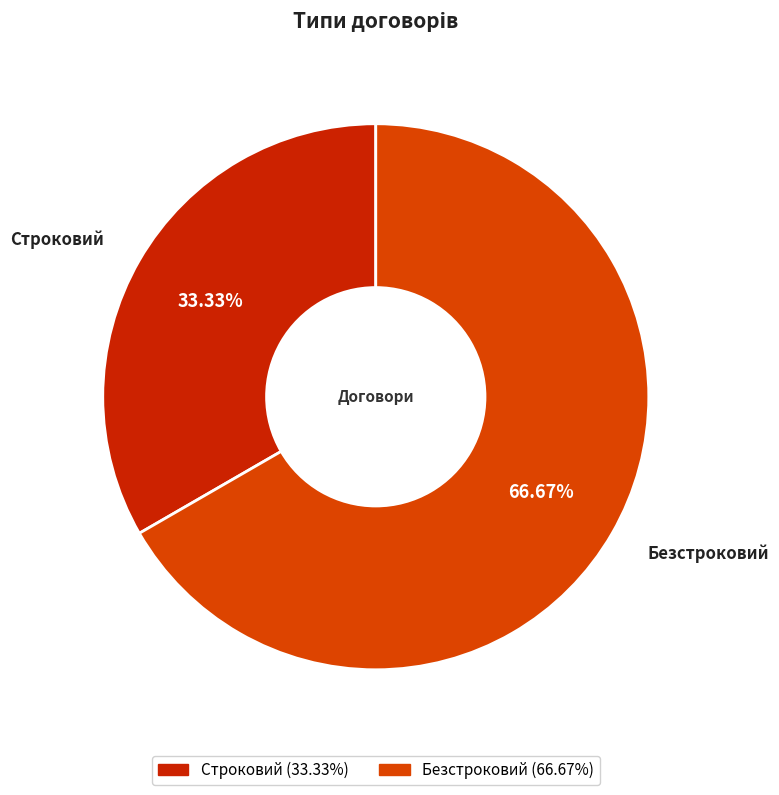

Which category has the biggest portion of the pie?

Безстроковий